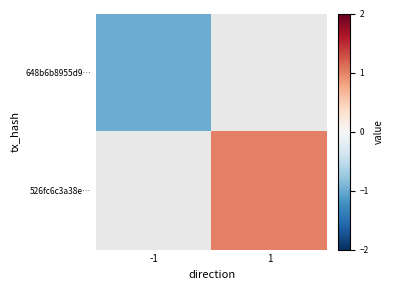

Read the 648b6b8955d9… value at -1.

-1.0